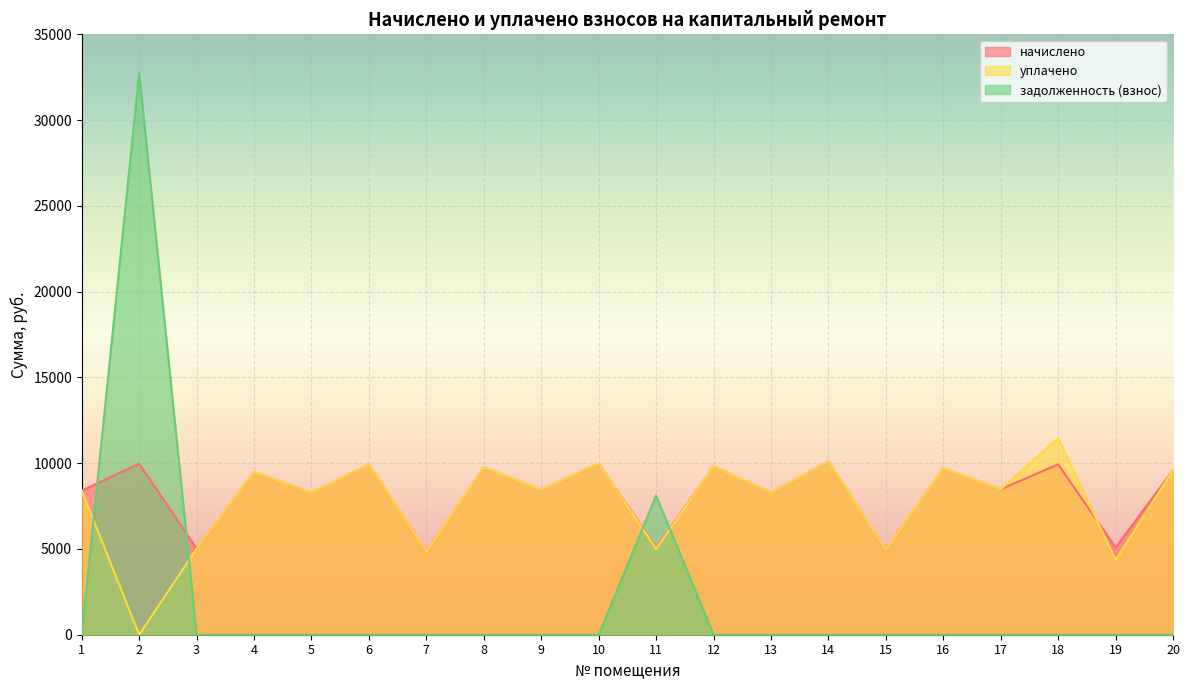

What is the total value across all series at 17?

16957.4